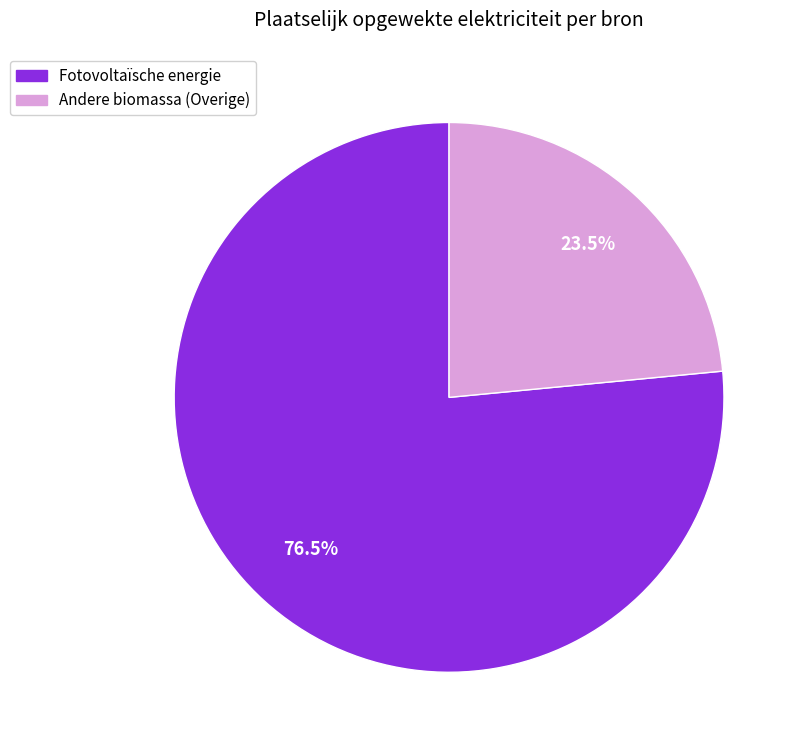

Is there a majority slice in this chart?

Yes